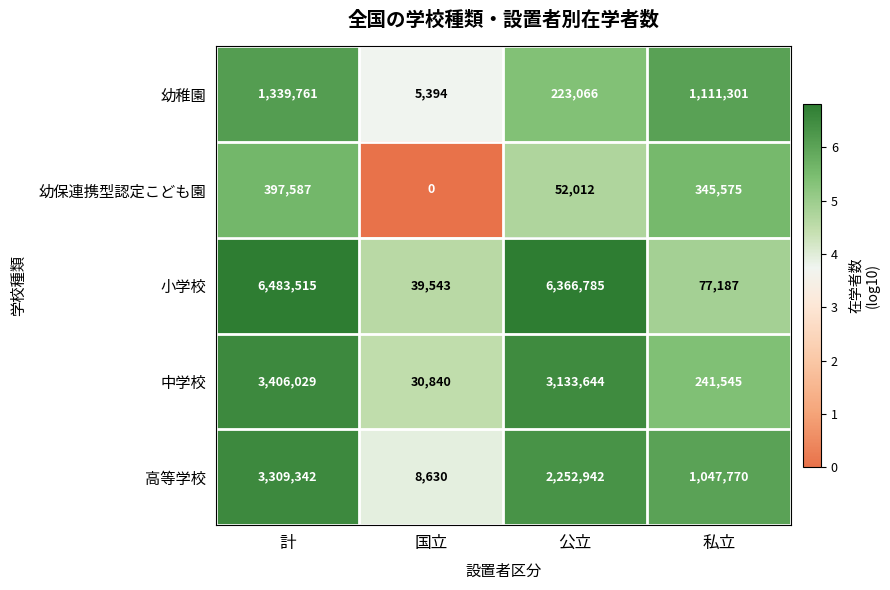

Count the number of categories in the chart.

4